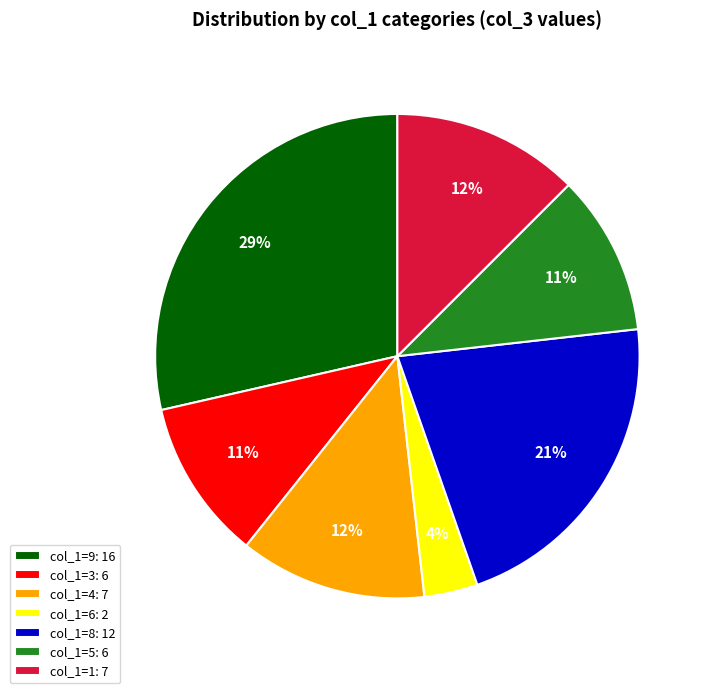

Does any single category account for the majority?

No